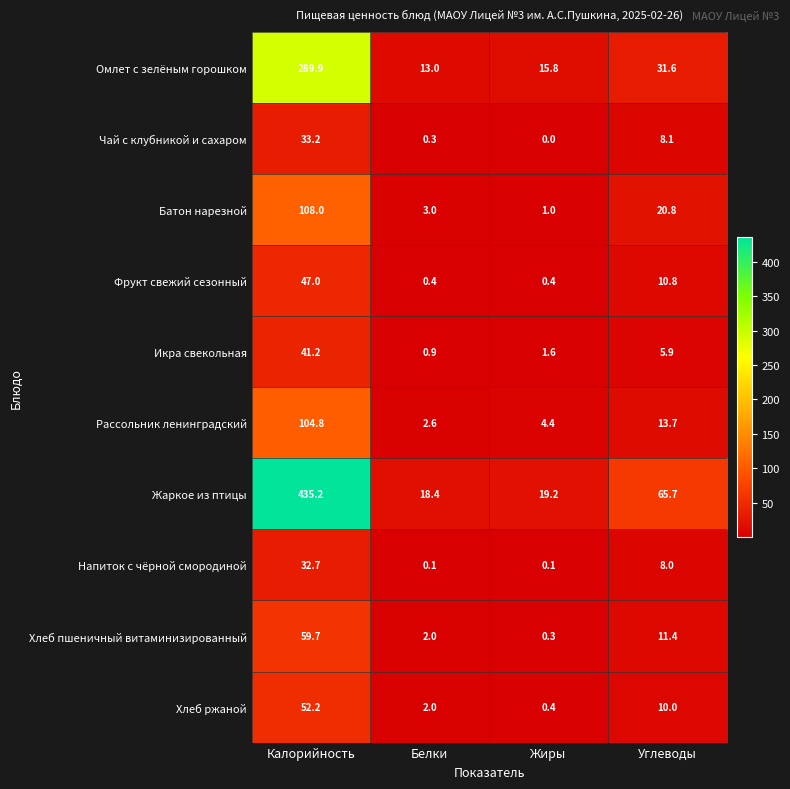

What is the difference between the maximum and second lowest values in the Хлеб ржаной series?

50.2